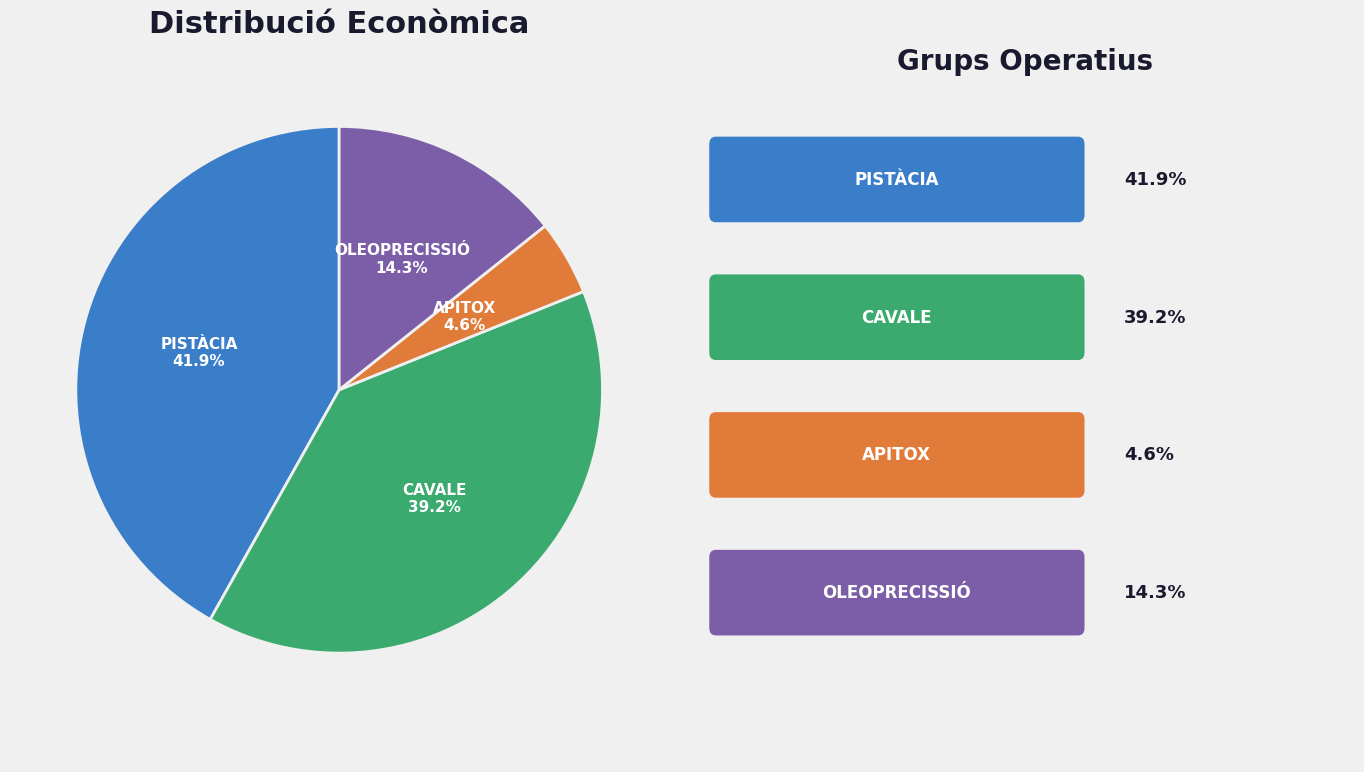

Count the number of slices in the pie.

4